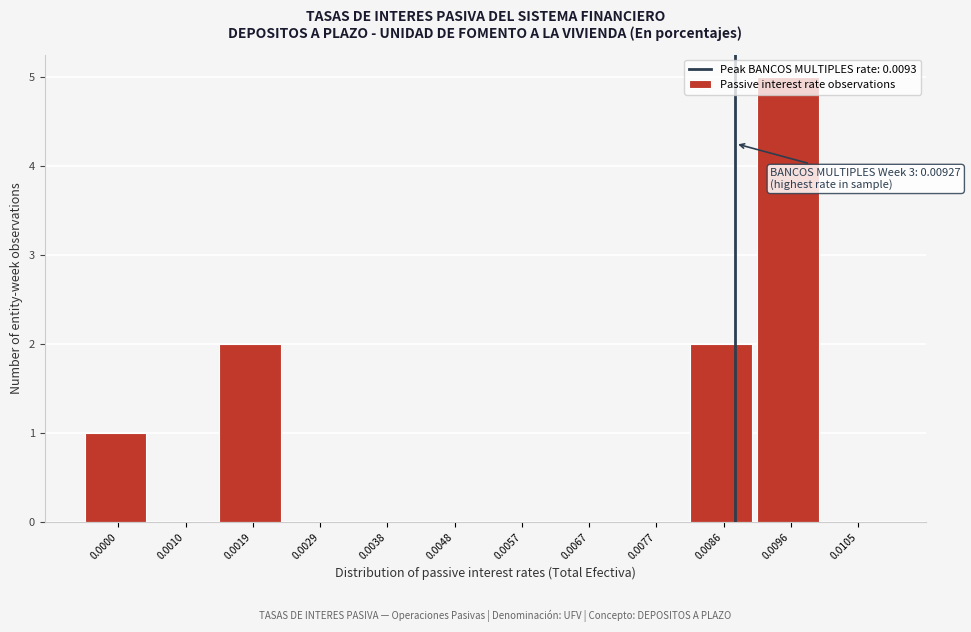

What is the sum of all values?

10